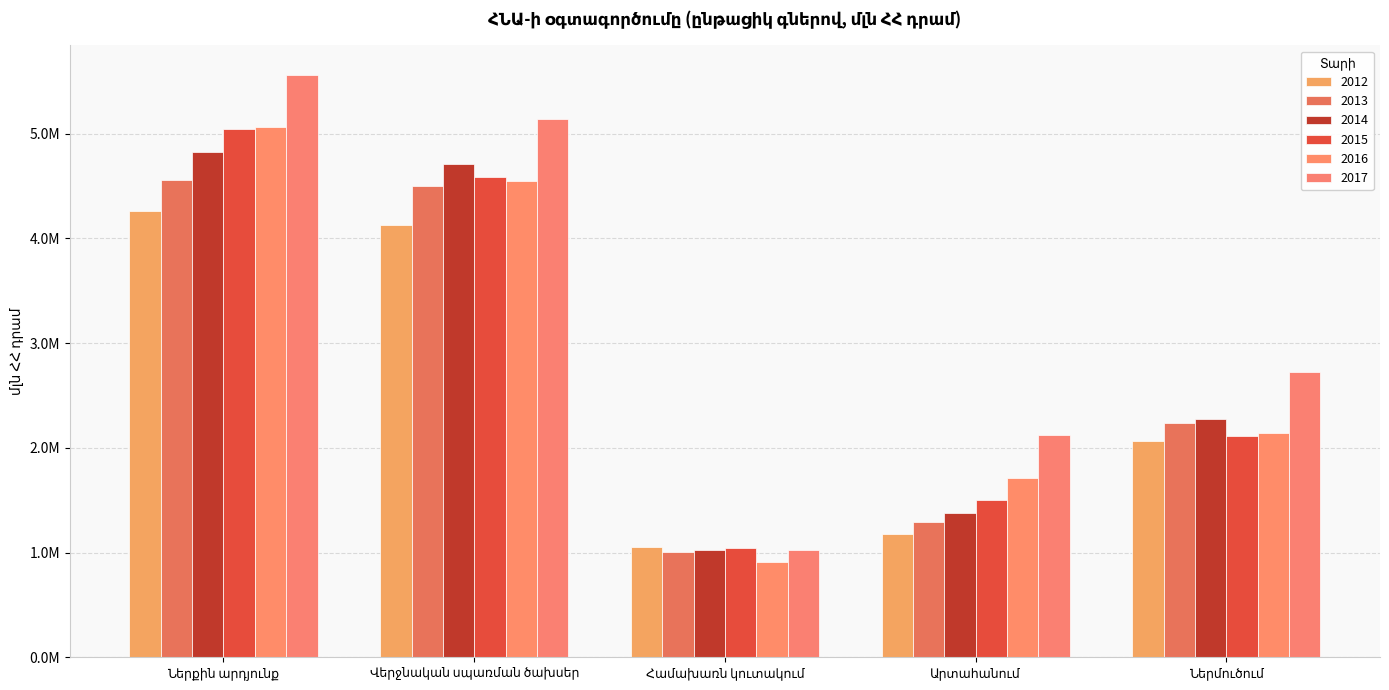

True or false: 2014 has a value of 1426414.3 at Ներմուծում.

False